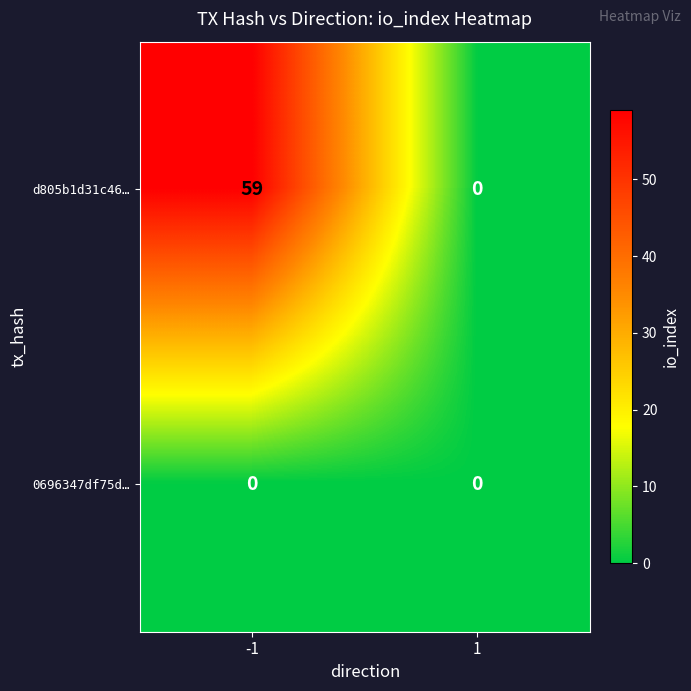

At how many categories does at least one series exceed 22?

1